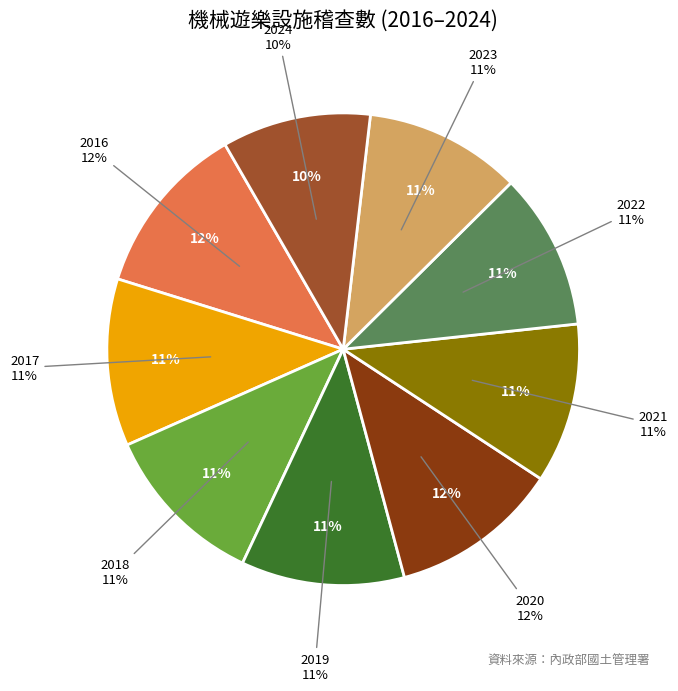

What is the smallest slice in the pie chart?

2024